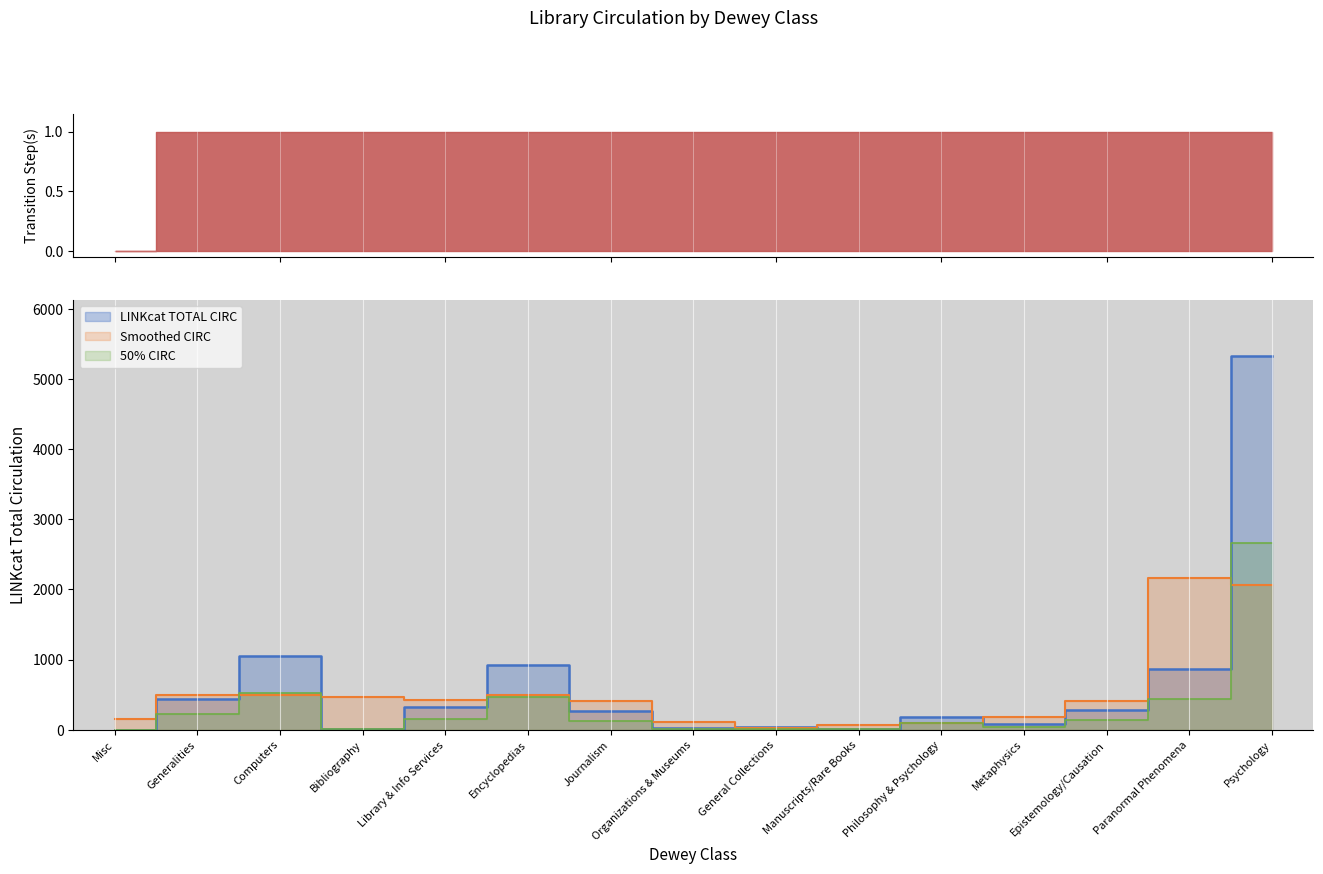

What is the label of the 7th point from the right?

General Collections